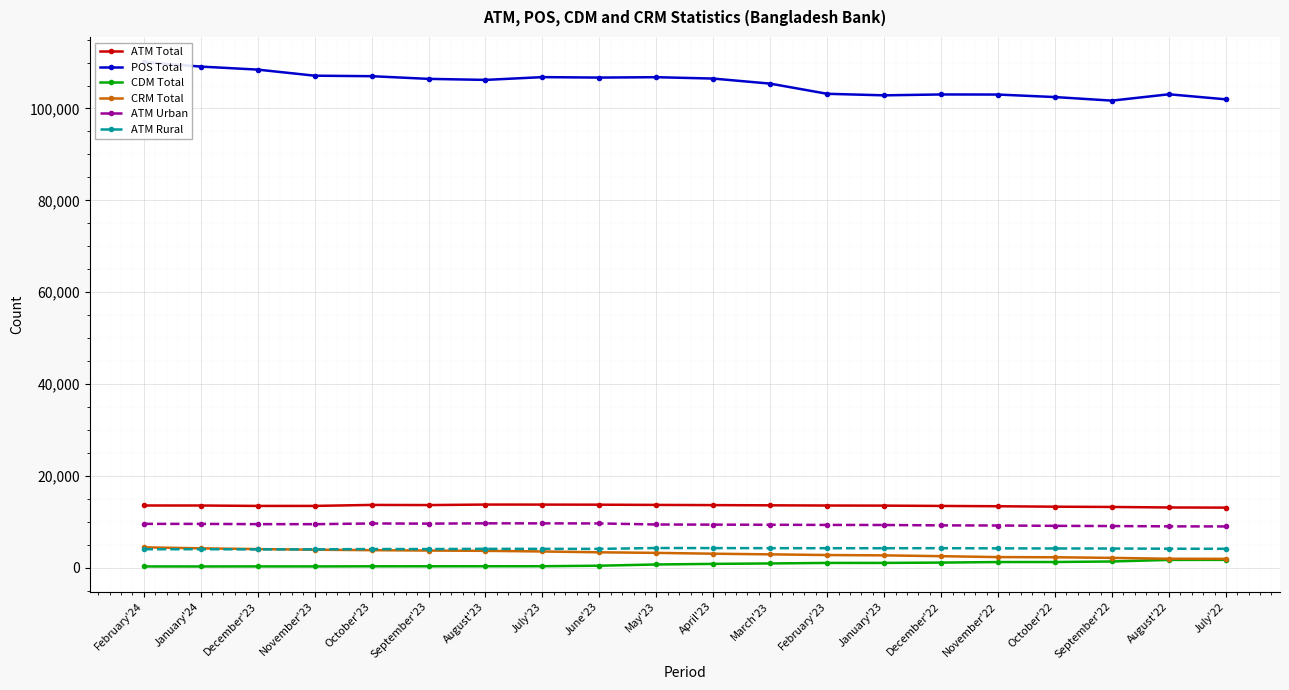

Which series has the widest spread of values?

POS Total